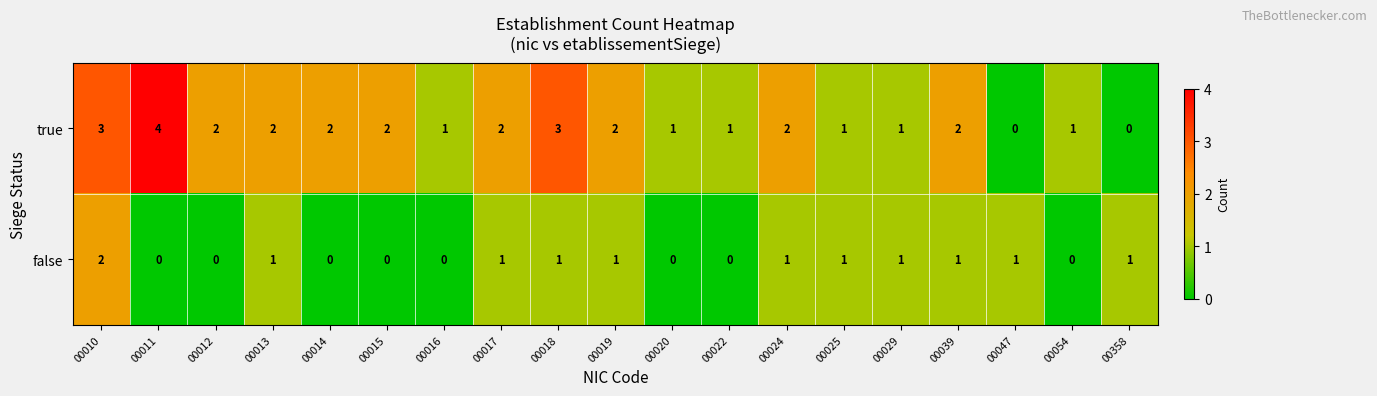

At which label does true first exceed 2?

00010